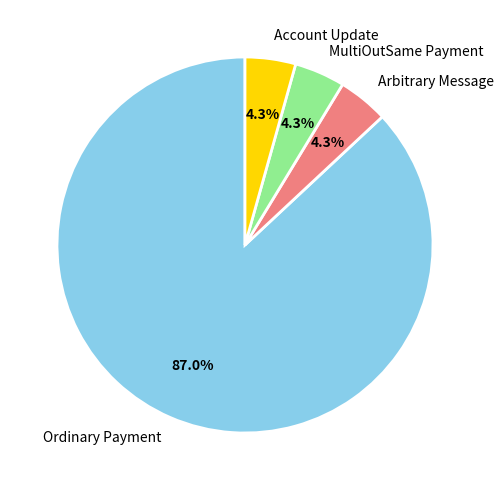

Does any single category account for the majority?

Yes